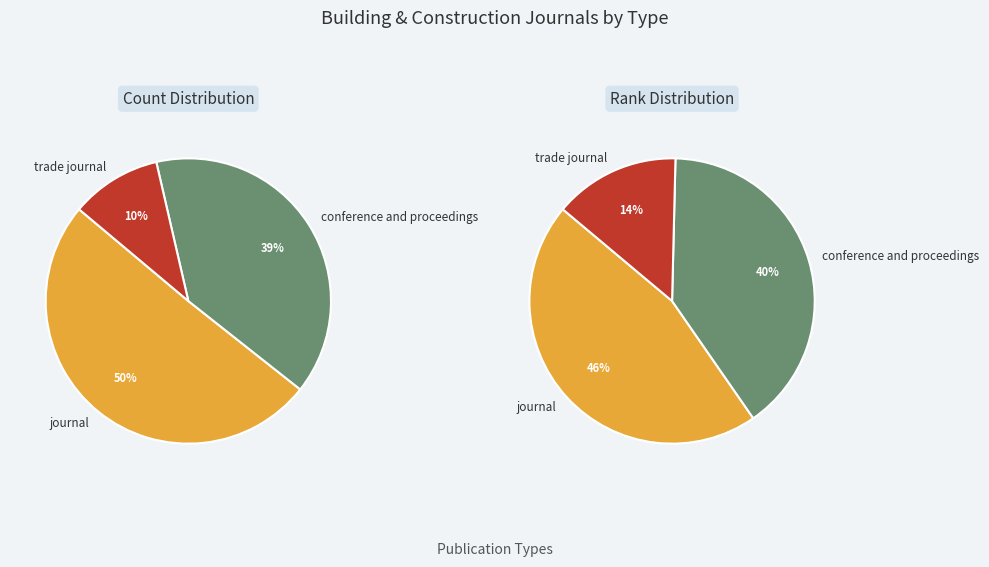

How many slices are in this pie chart?

3